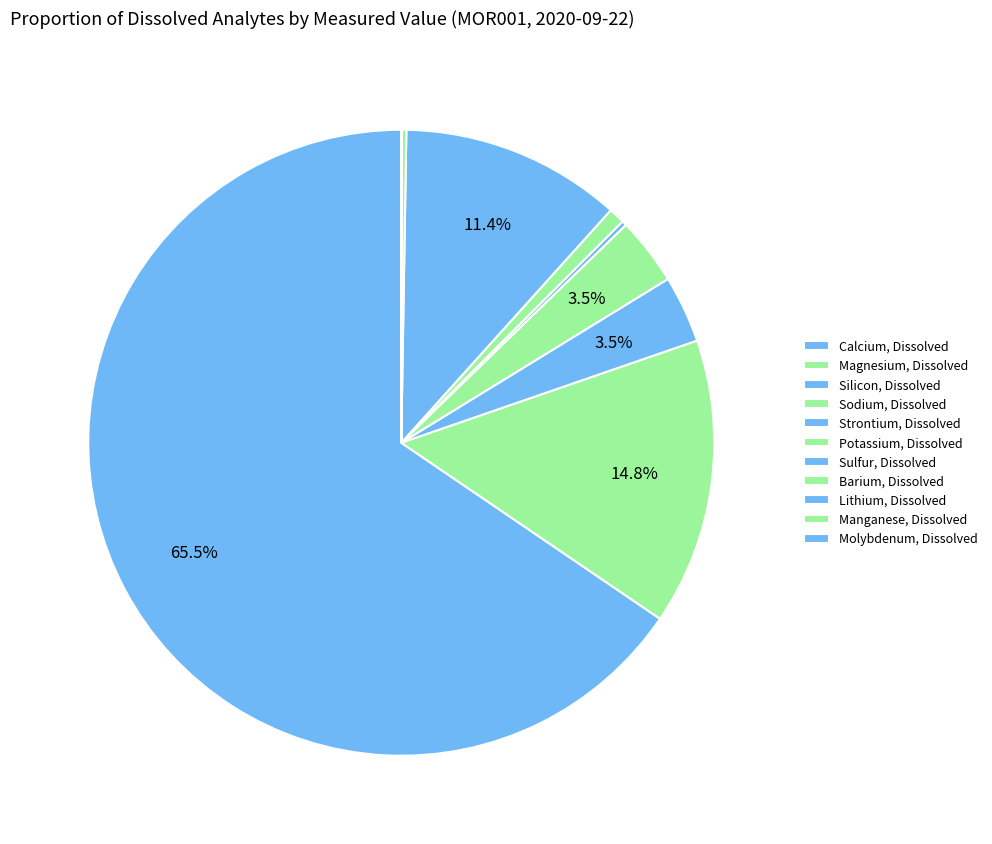

Is Calcium, Dissolved the majority of the pie?

Yes